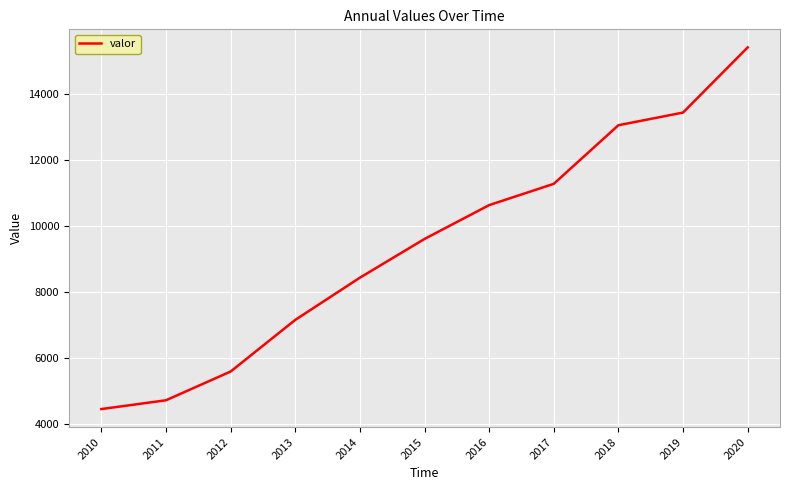

Approximately how many times larger is the value at 2012 compared to 2013?

0.8